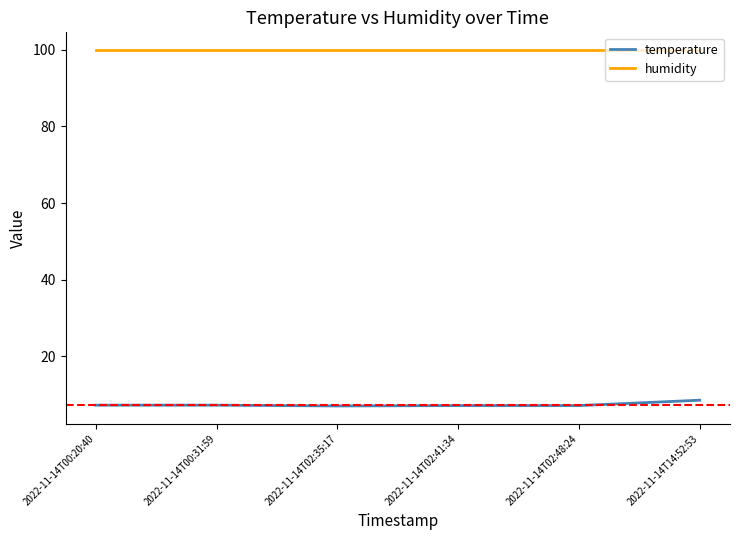

How many lines are shown in the chart?

2